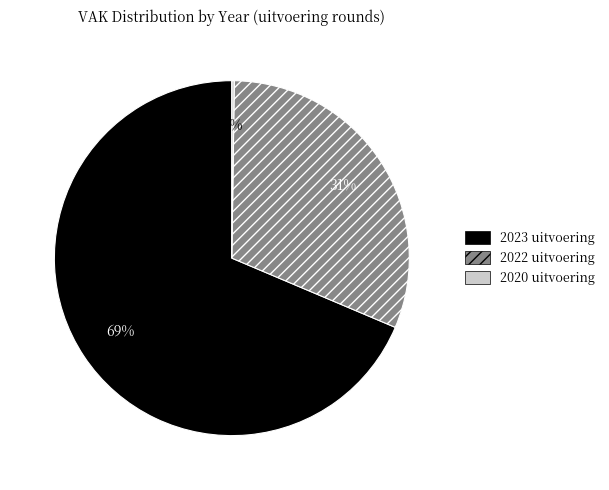

True or false: 2022 uitvoering accounts for 20% of the total.

False